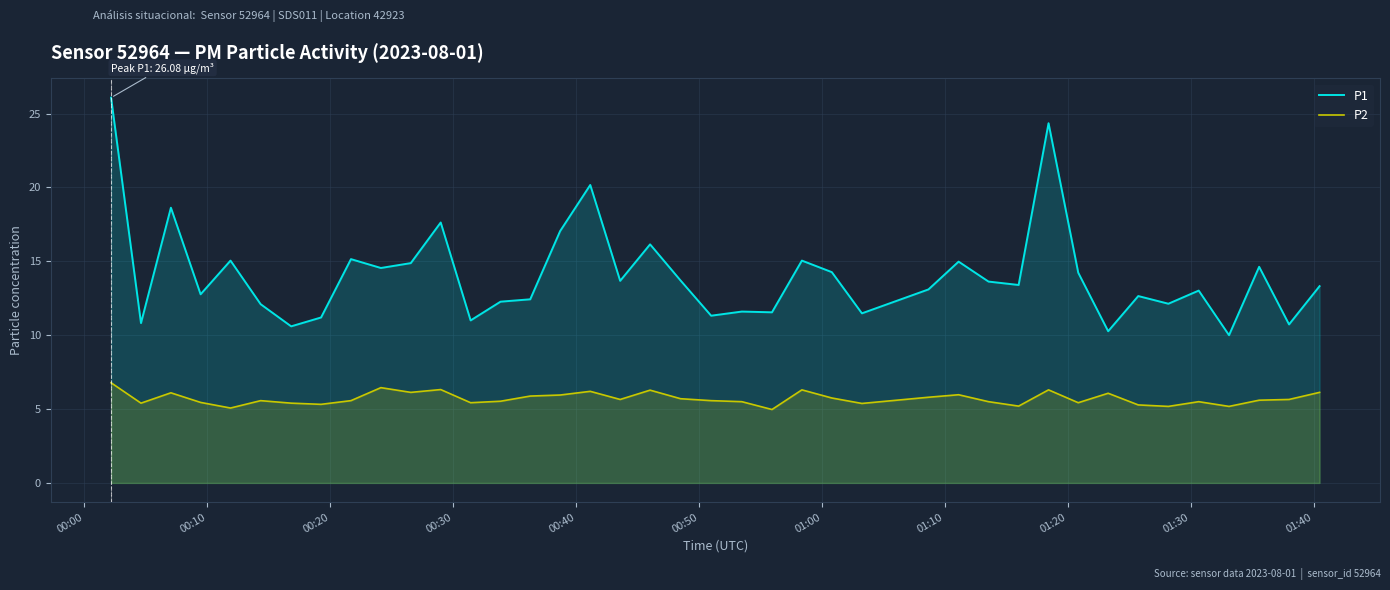

How many interior local peaks does the P2 series have?

11